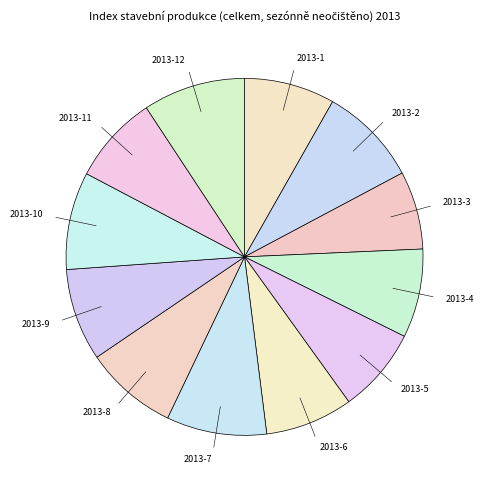

Is there a majority slice in this chart?

No